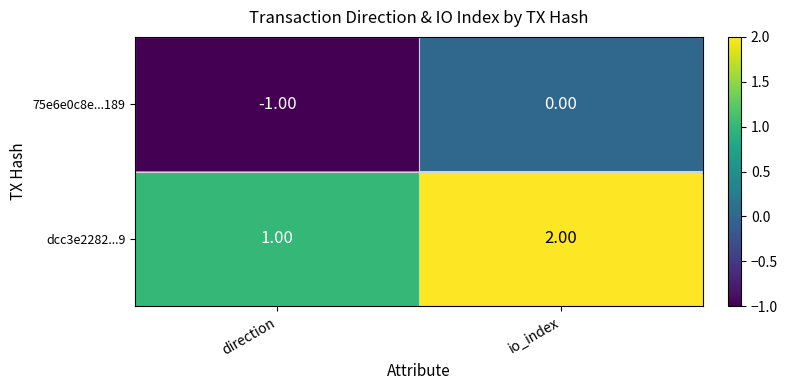

Which label corresponds to the largest value in the chart?

io_index